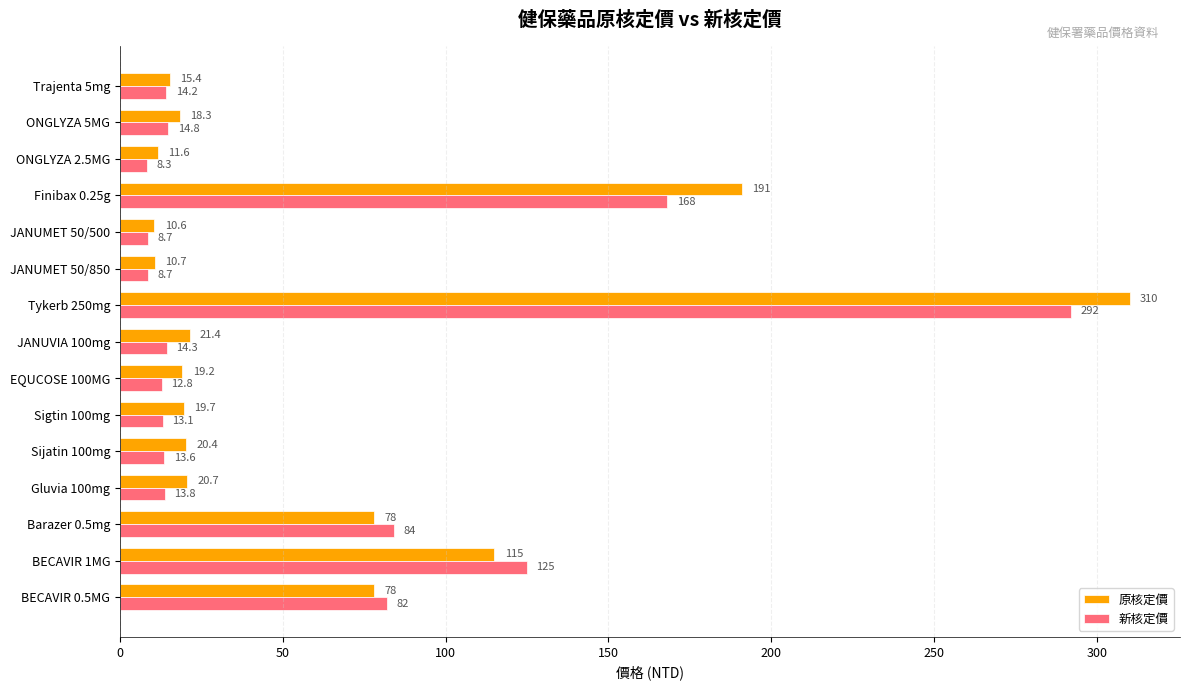

At how many categories does at least one series exceed 58?

5